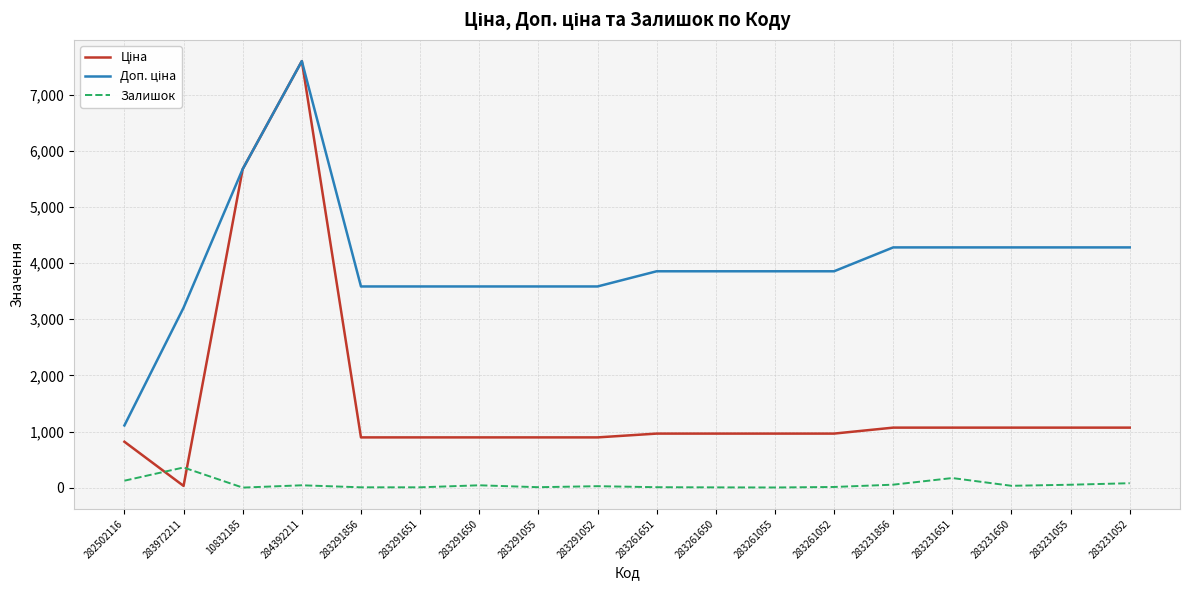

Which category has the highest value across all series?

284392211